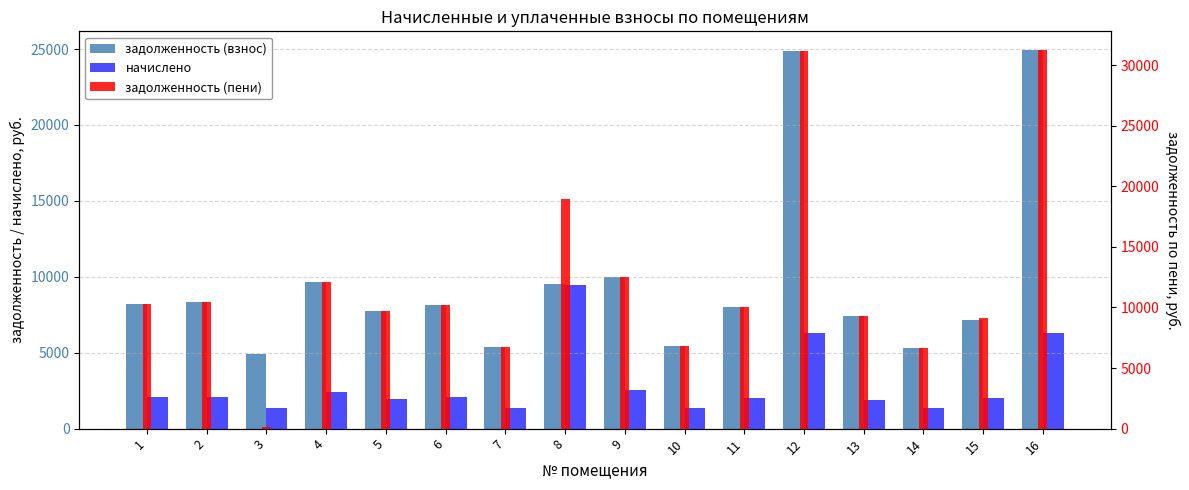

Which category has the highest value across all series?

16